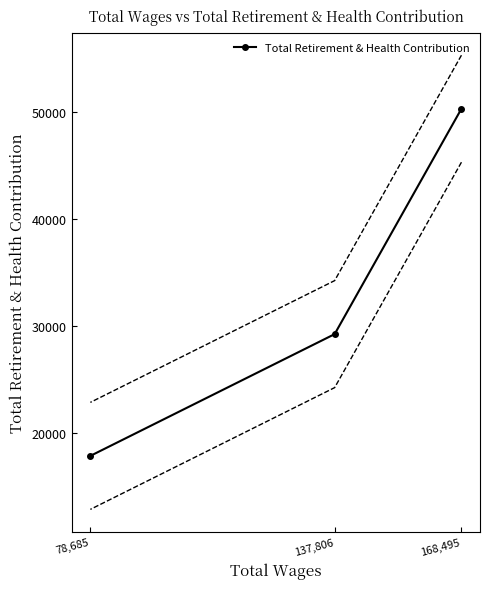

What is the label of the 2nd point from the left?

137,806